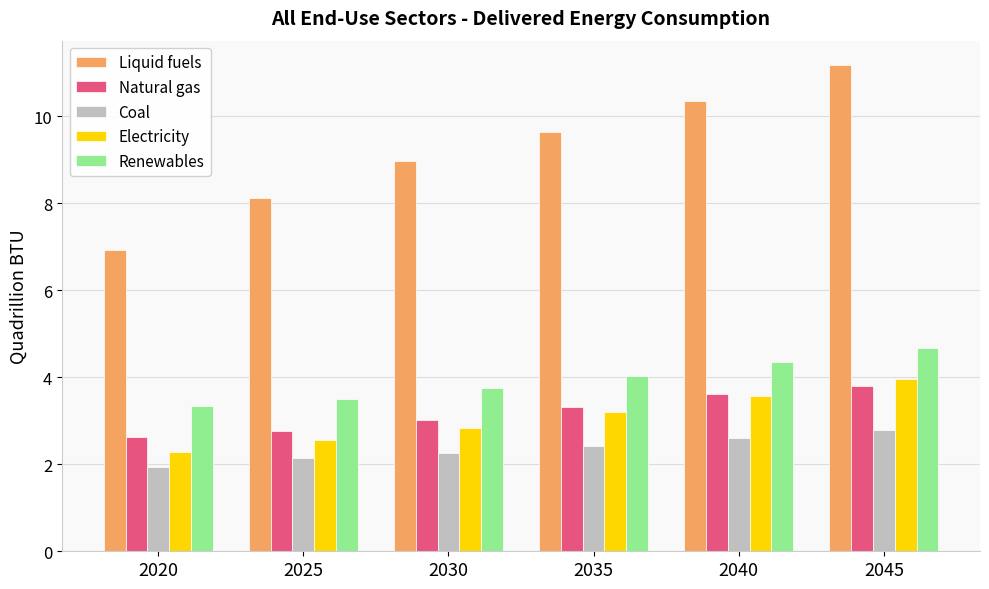

At which category does the chart reach its minimum across all series?

2020